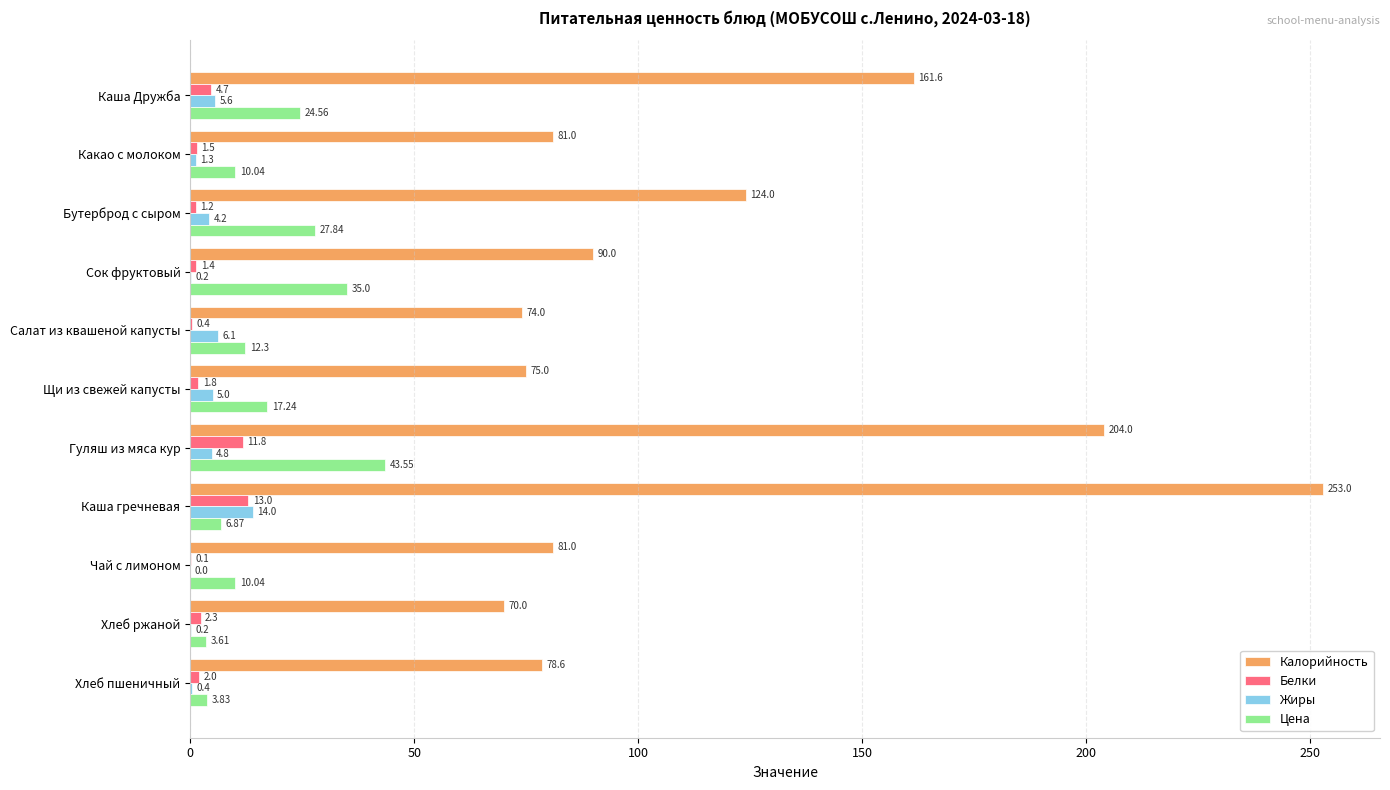

At which label is Калорийность closest to 161?

Каша Дружба